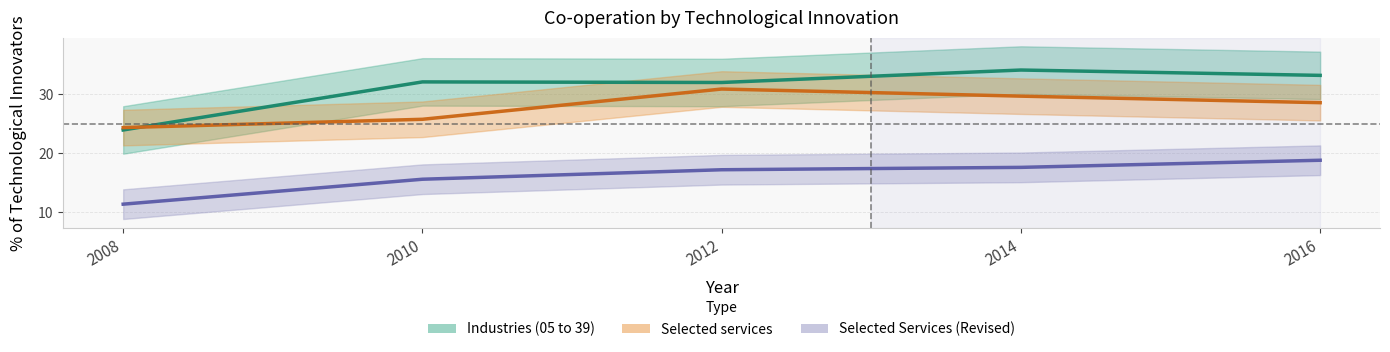

How many lines are shown in the chart?

3